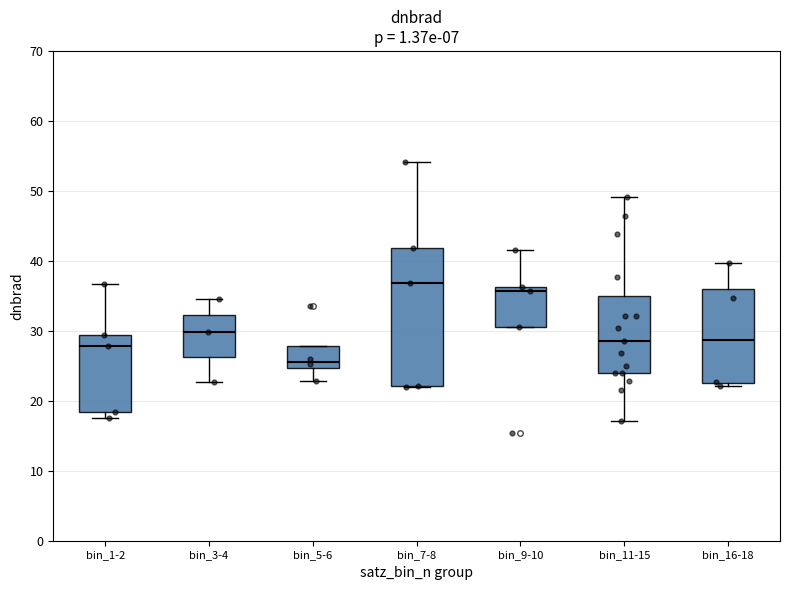

Reading left to right, read every box against the y-axis: the position of its median line, the range the box covers, and the ends of its whiskers. The values are not printed on the chart, so give them approximately, as read against the axis.

bin_1-2: median 28, box 18 to 29, whiskers 18 (just below the box's lower edge) to 37
bin_3-4: median 30, box 26 to 32, whiskers 23 to 35
bin_5-6: median 26, box 25 to 28, whiskers 23 to 28
bin_7-8: median 37, box 22 to 42, whiskers 22 to 54
bin_9-10: median 36 (just below the box's upper edge), box 31 to 36, whiskers 31 to 42
bin_11-15: median 29, box 24 to 35, whiskers 17 to 49
bin_16-18: median 29, box 23 to 36, whiskers 22 to 40